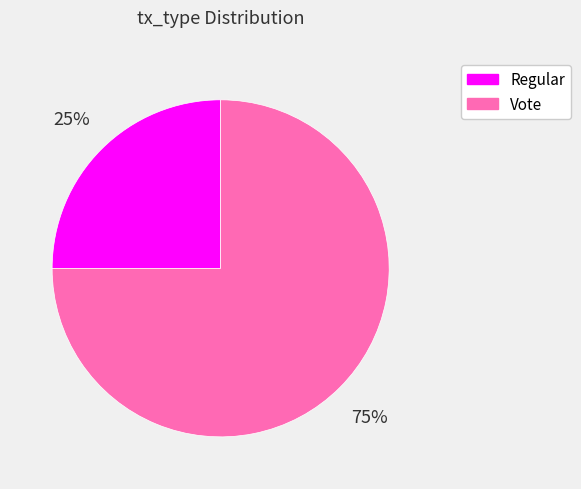

Which slice is the largest?

Vote